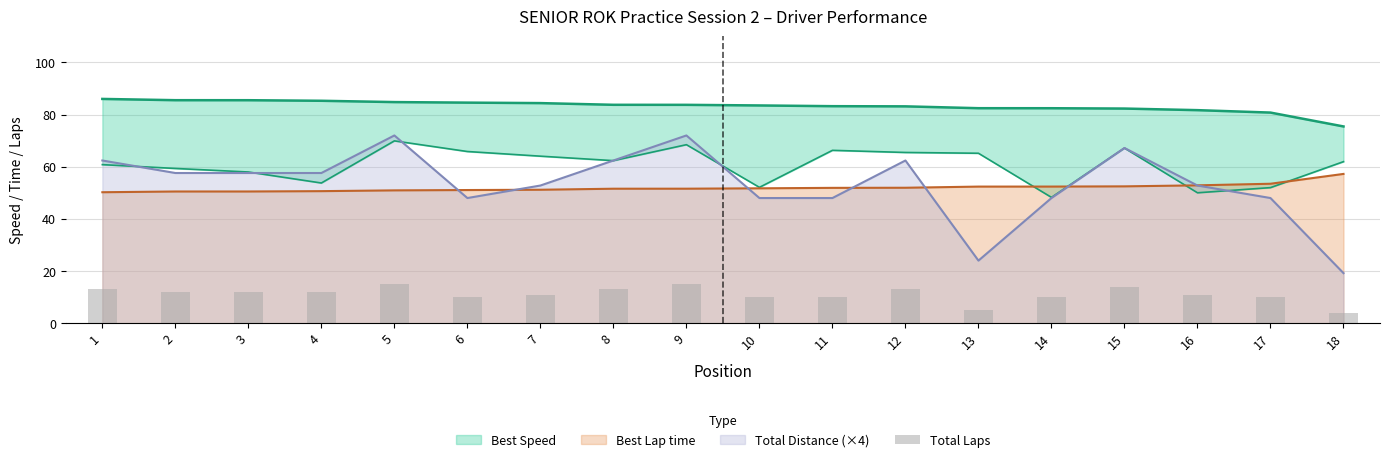

What is the value of the 12th bar from the left?

13